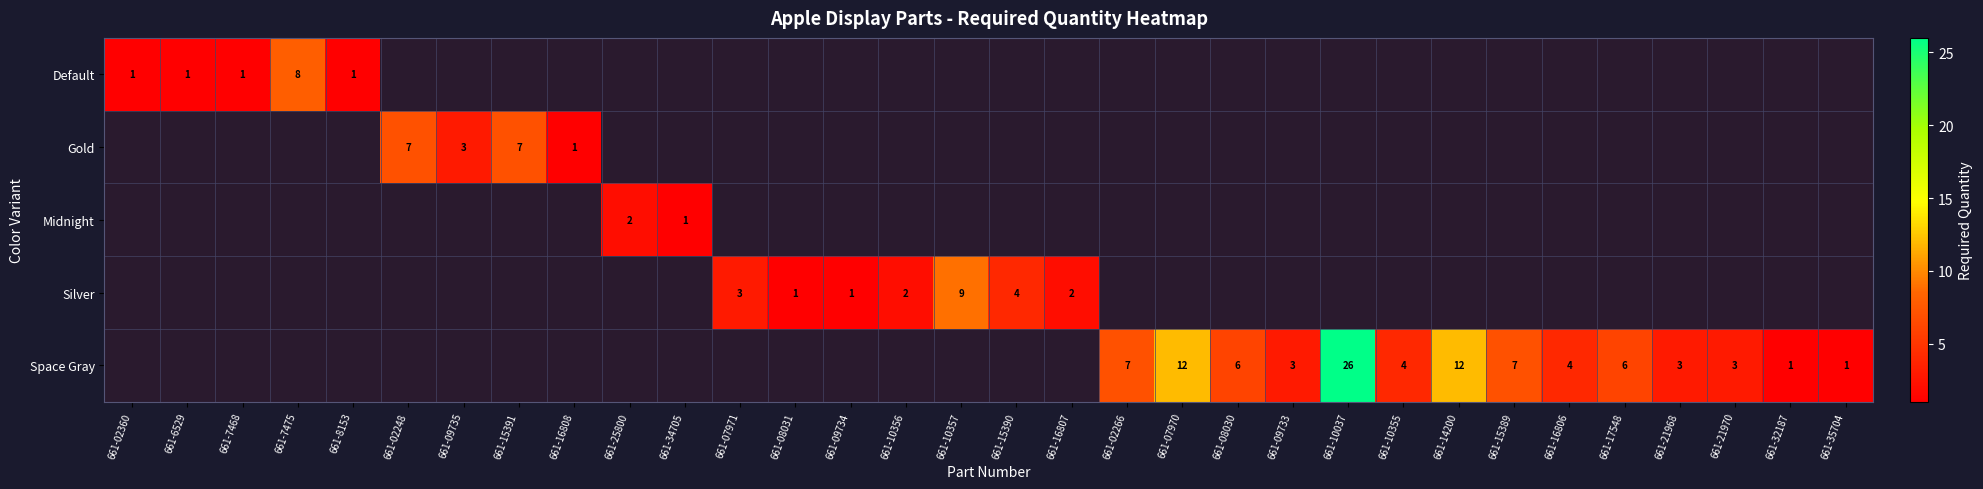

Is the value of Space Gray at 661-16806 greater than the value of Default at 661-6529?

Yes